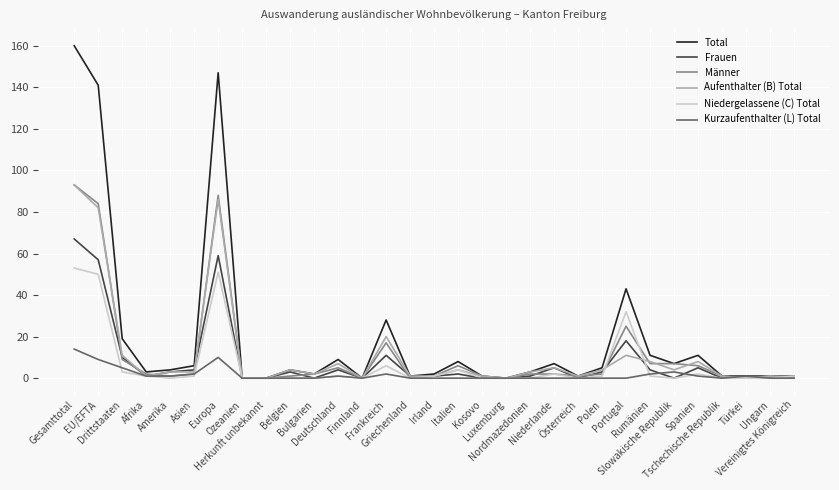

Is it true that Frauen equals 5 at Niederlande?

True